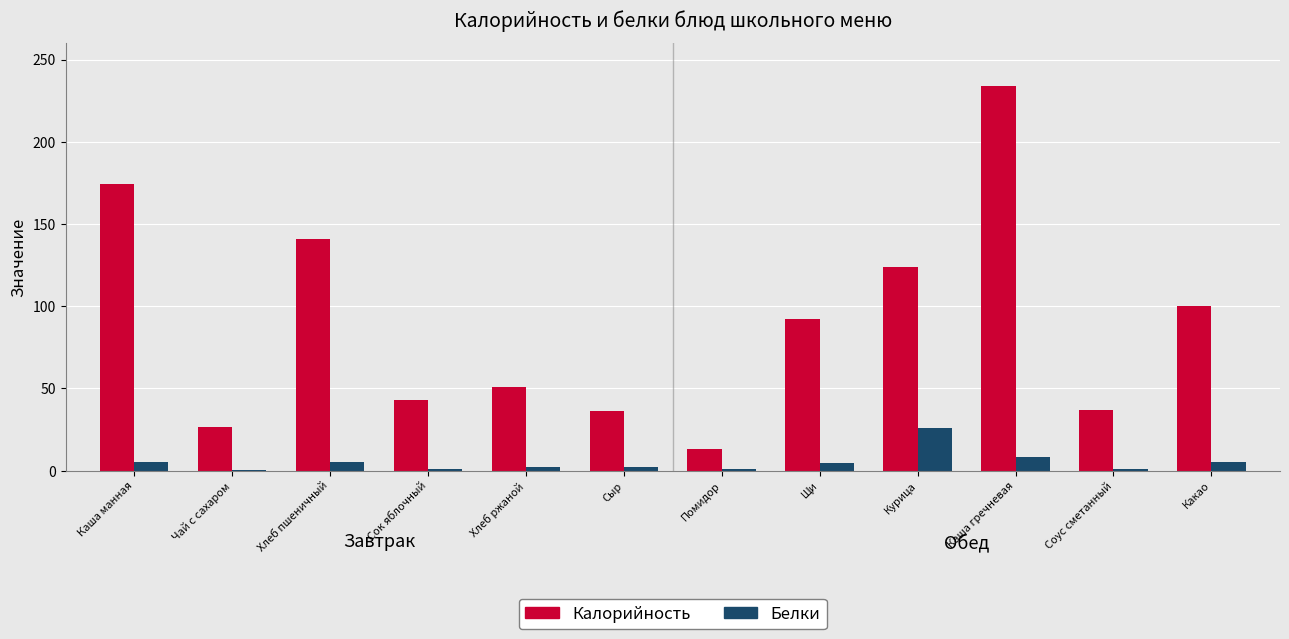

At which category is the sum across all series the highest?

Каша гречневая